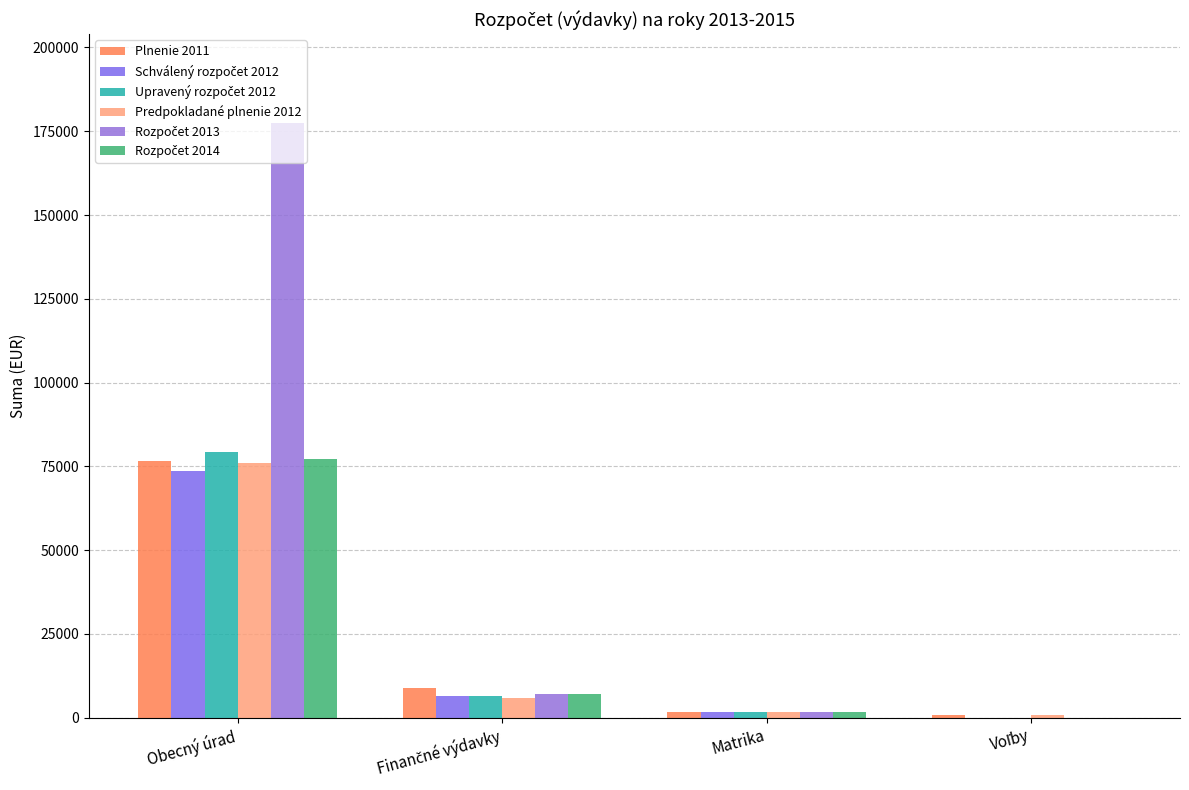

At which category is the sum across all series the highest?

Obecný úrad